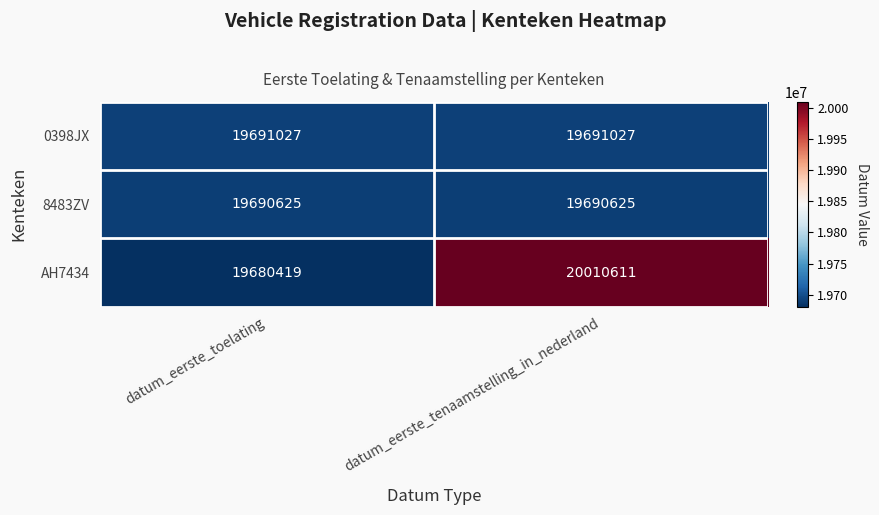

Which series has the largest total across all categories?

AH7434